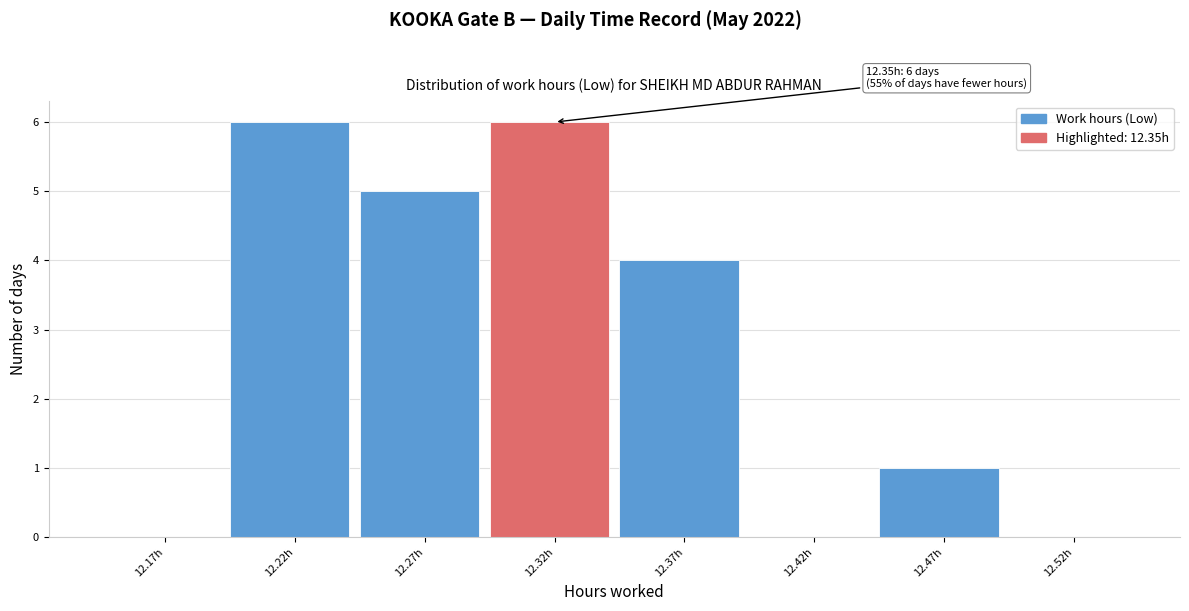

Reading left to right, transcribe all the data shown in this chart.

12.17h=0	12.22h=6	12.27h=5	12.32h=6	12.37h=4	12.42h=0	12.47h=1	12.52h=0